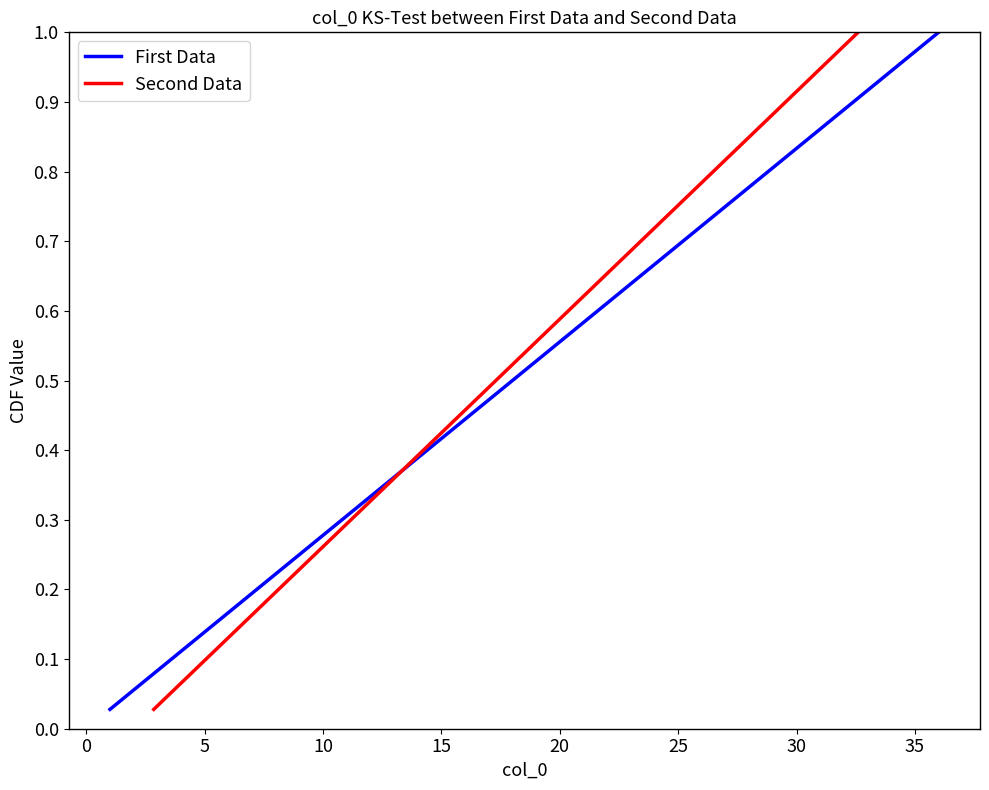

What is the difference between the maximum and second lowest values in the First Data series?

0.9